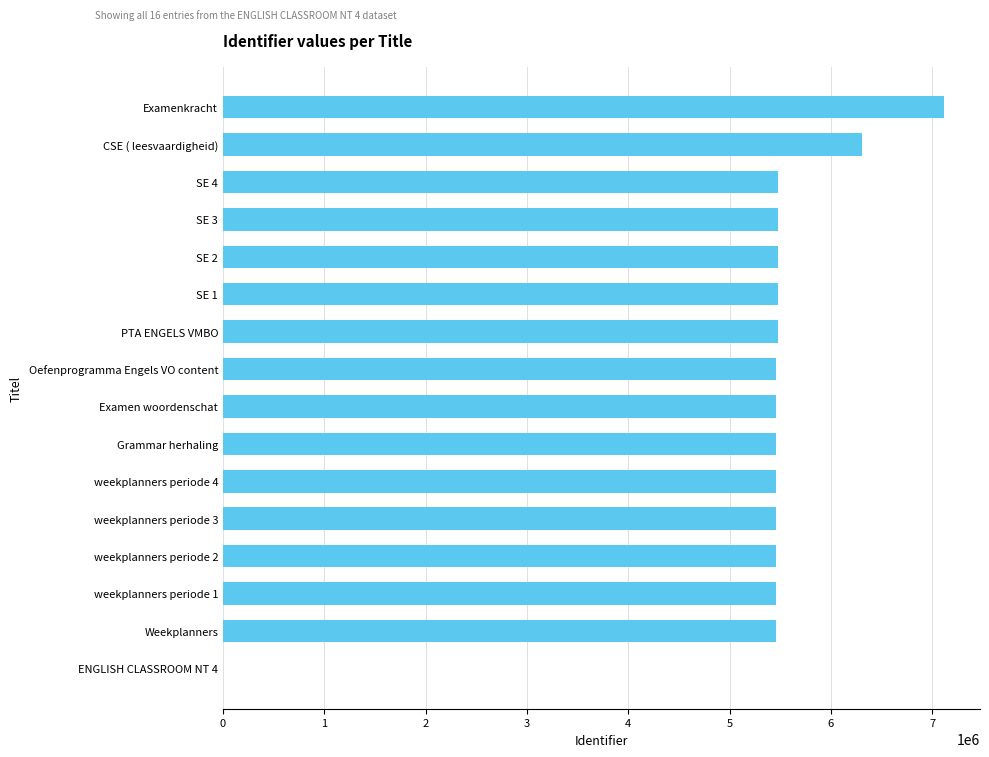

What is the ratio of the value at Examenkracht to the value at Weekplanners?

1.3